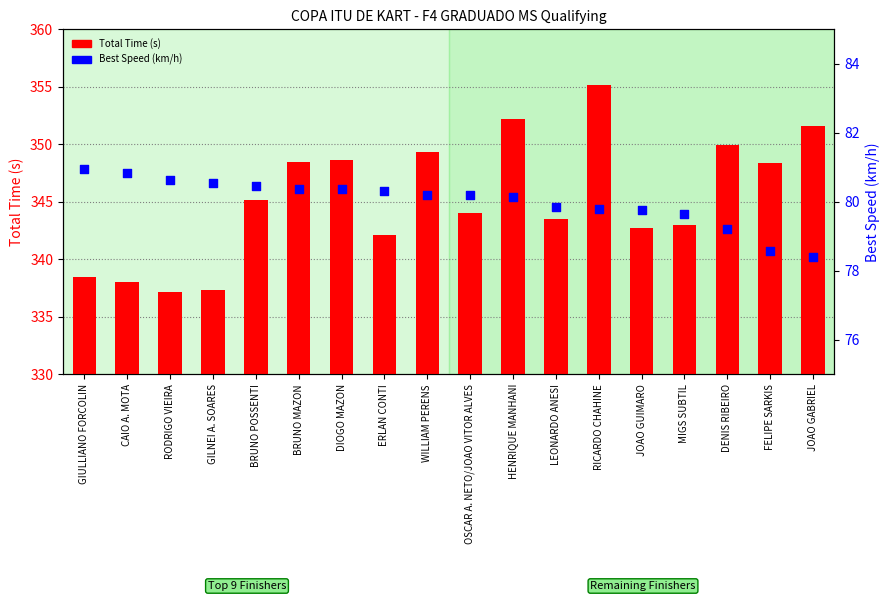

Which series has the widest spread of Y values?

Total Time (s)